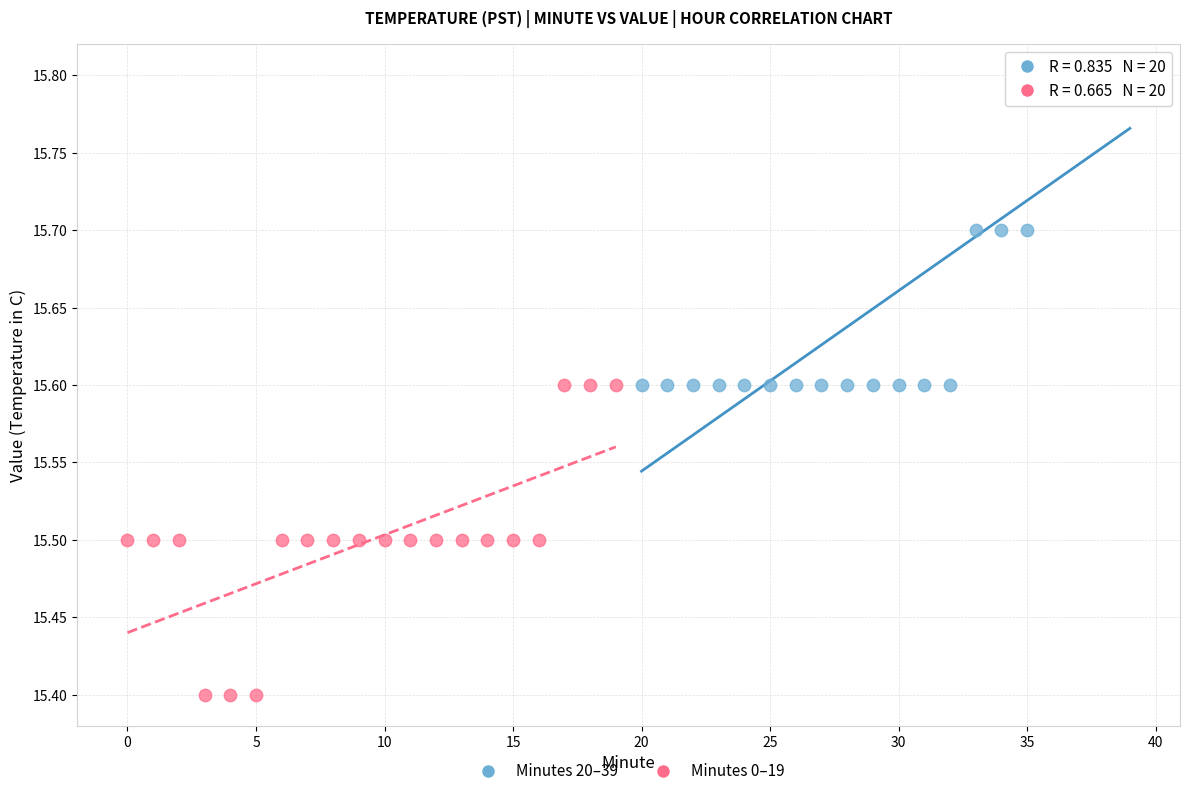

What are all the series names shown in the legend?

Minutes 20–39, Minutes 0–19